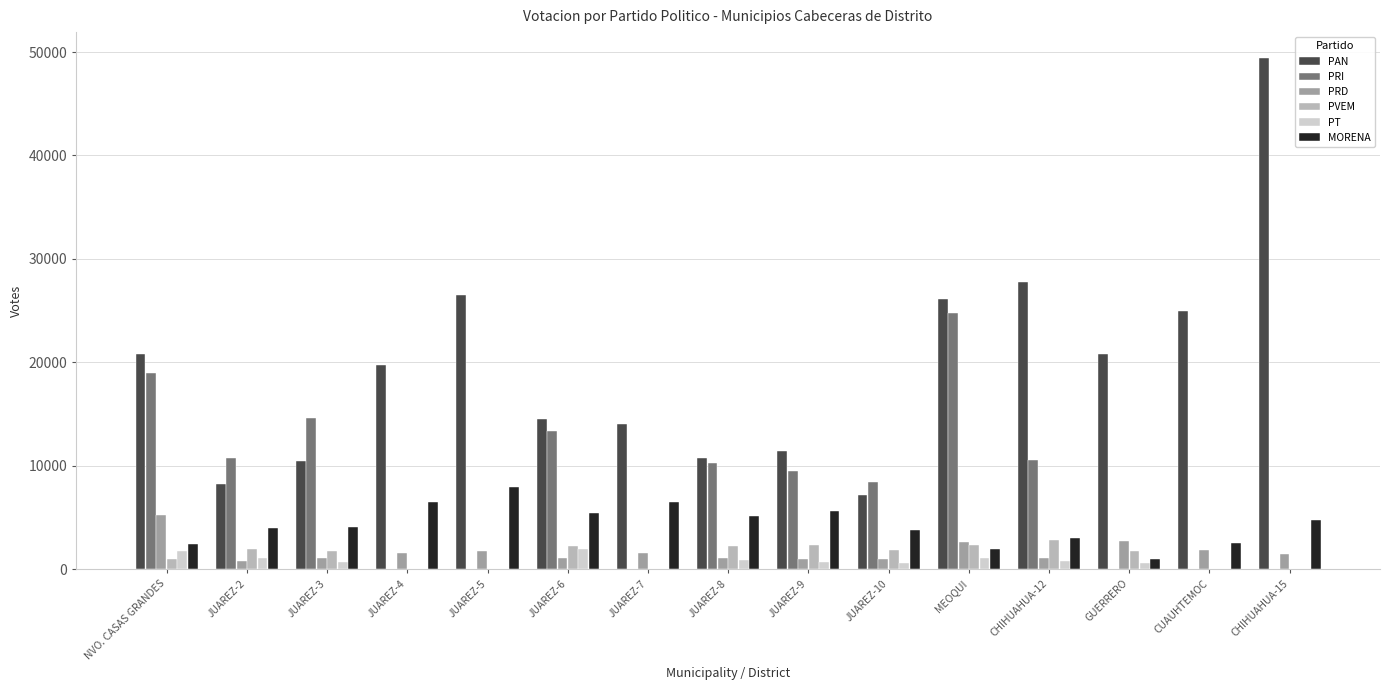

Which category has the highest value in the PRI series?

MEOQUI